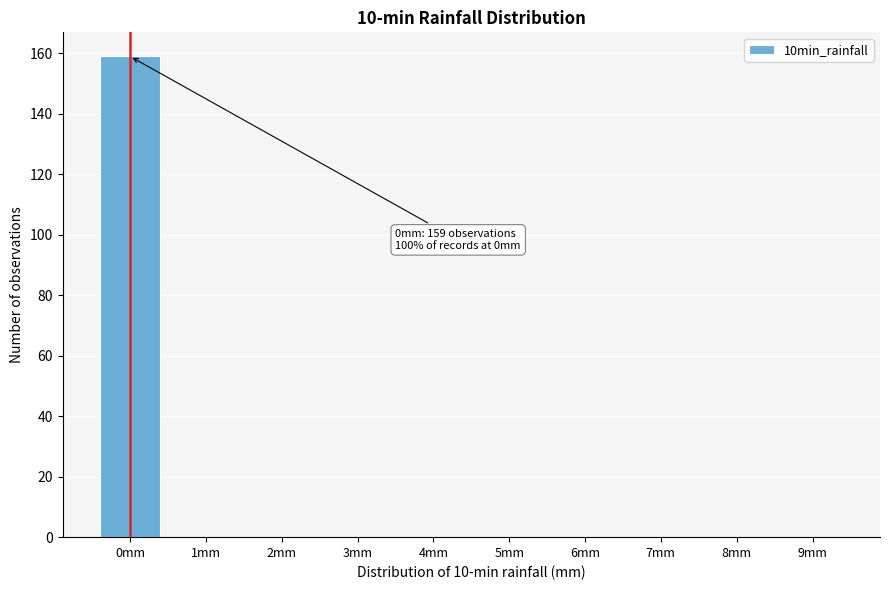

Reading left to right, list all the values displayed in this chart.

0mm=159	1mm=0	2mm=0	3mm=0	4mm=0	5mm=0	6mm=0	7mm=0	8mm=0	9mm=0